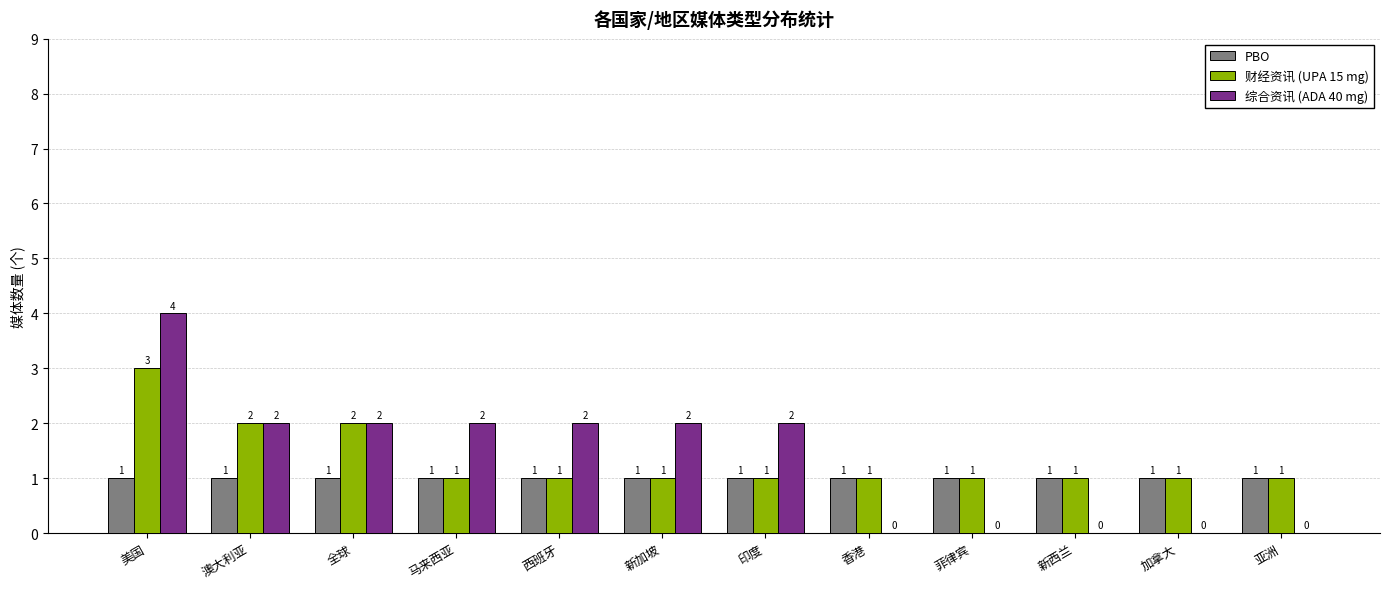

At which category is the sum across all series the highest?

美国